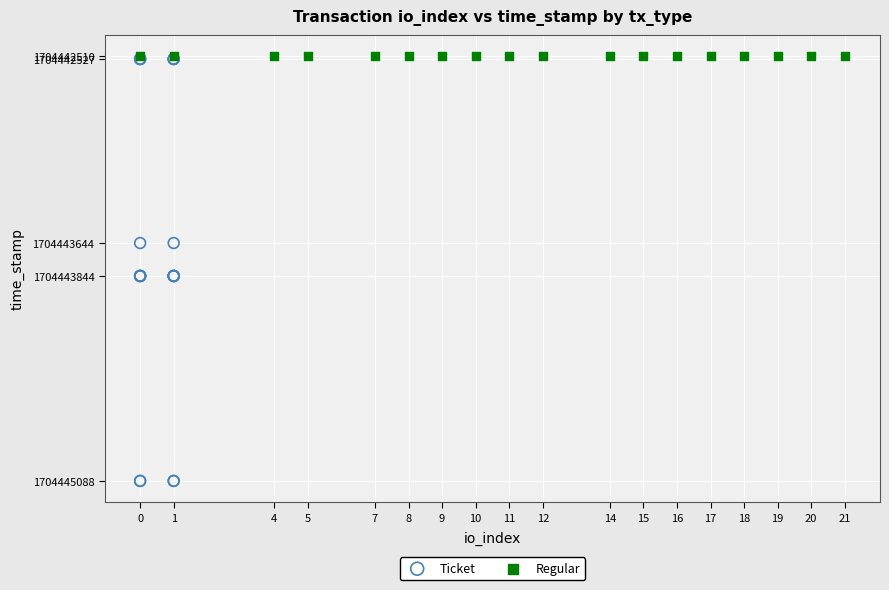

Which series reaches the maximum Y coordinate?

Ticket